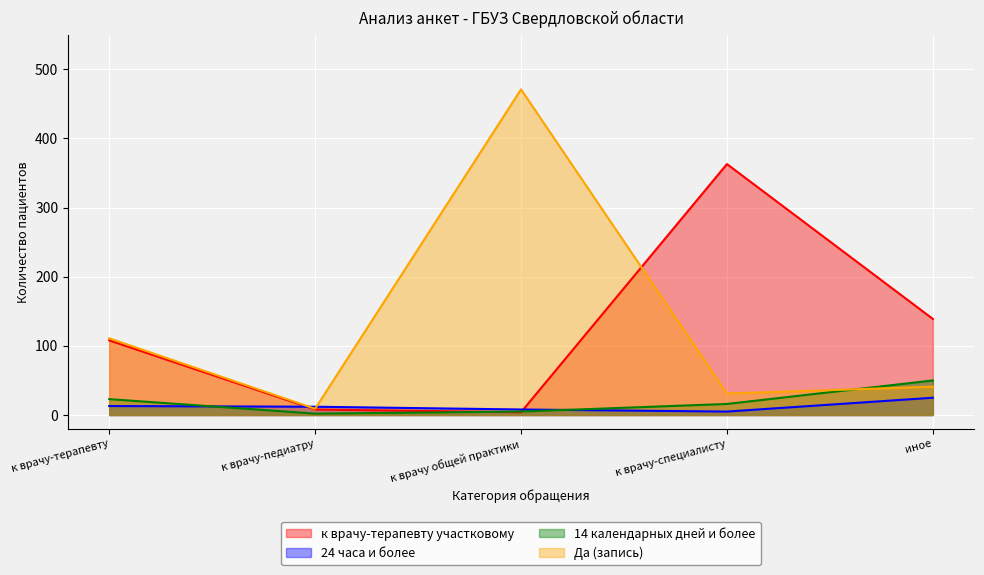

How many lines are shown in the chart?

4